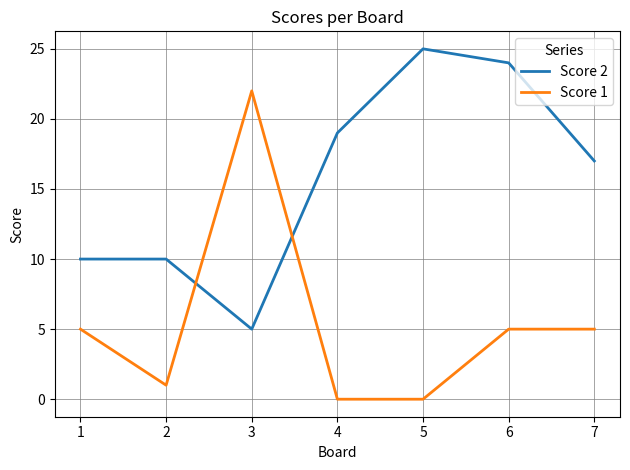

Does the chart display data point markers on the line(s)?

No